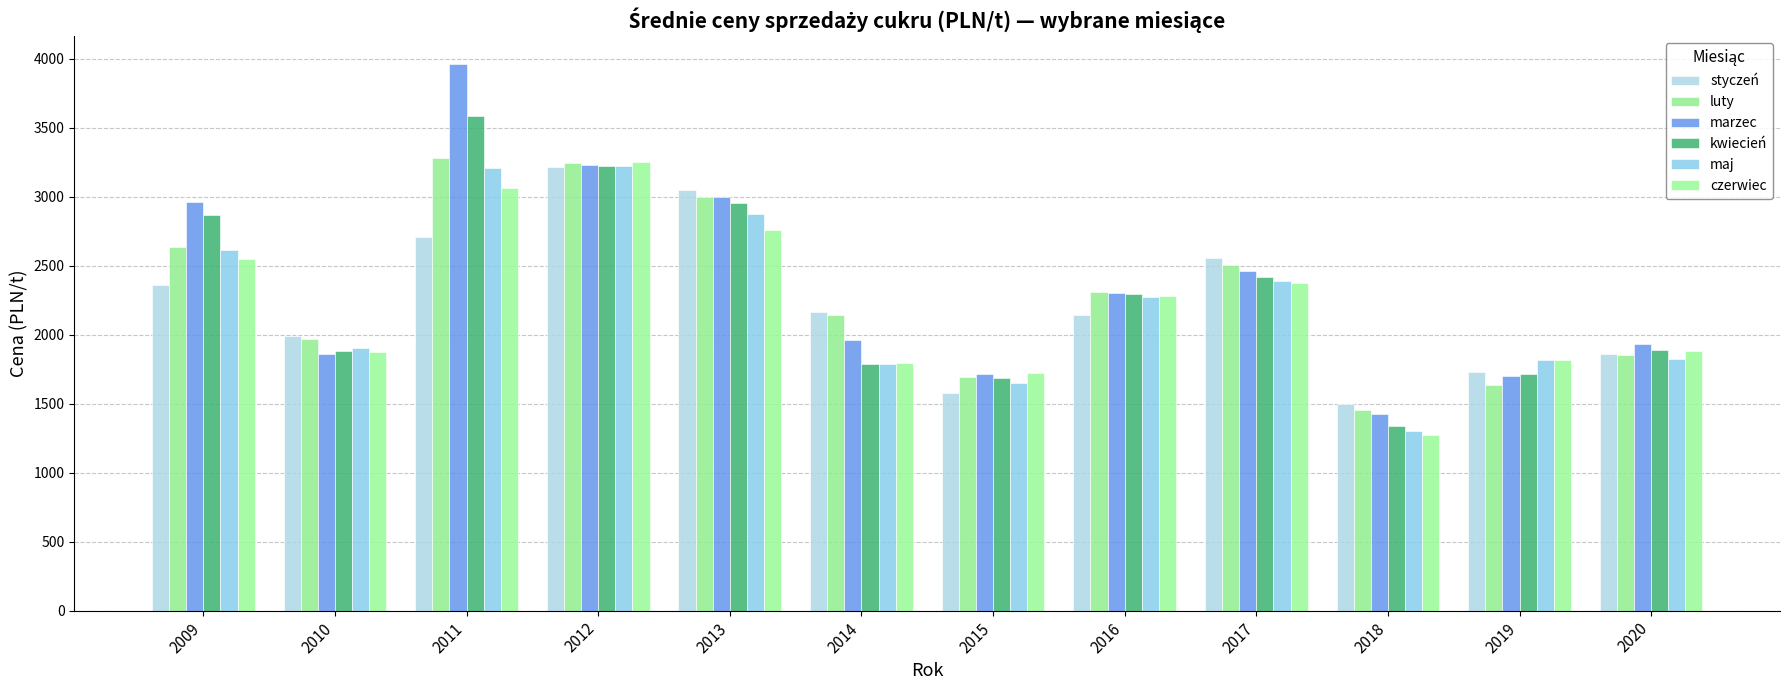

What are all the series names shown in the legend?

styczeń, luty, marzec, kwiecień, maj, czerwiec